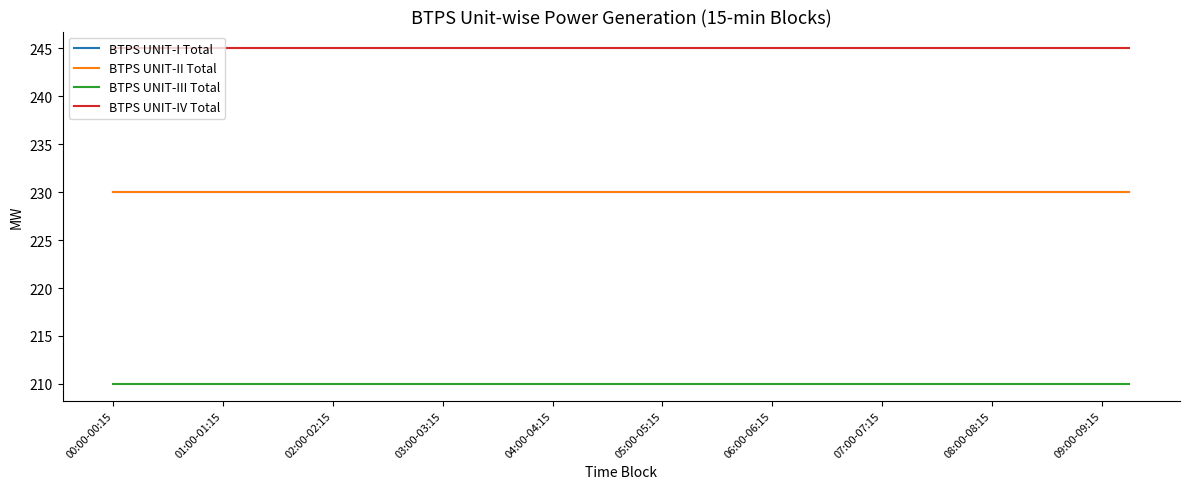

What is the average value of the BTPS UNIT-II Total series?

230